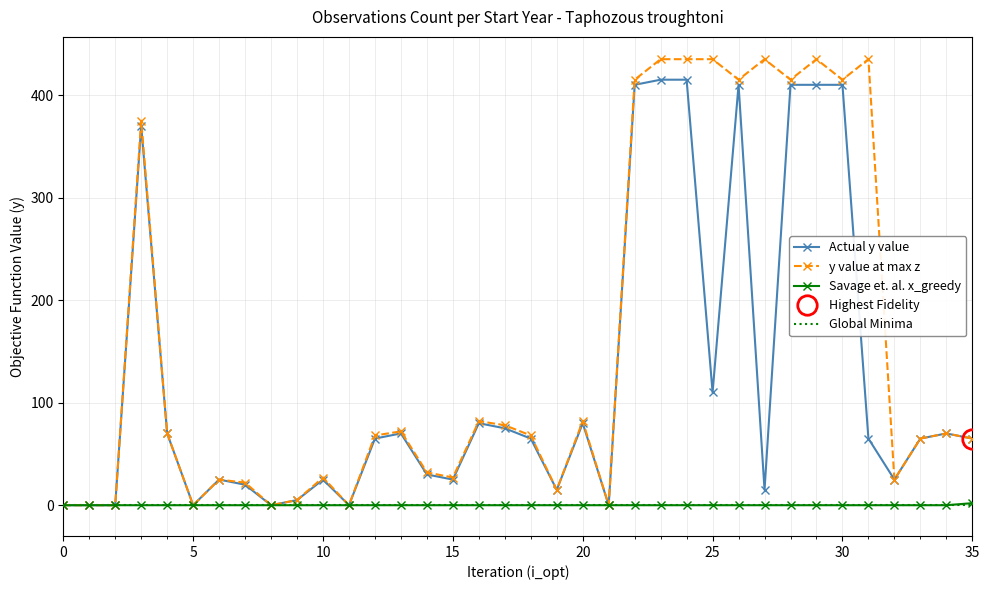

What is the sum of all Savage et. al. x_greedy values?

2